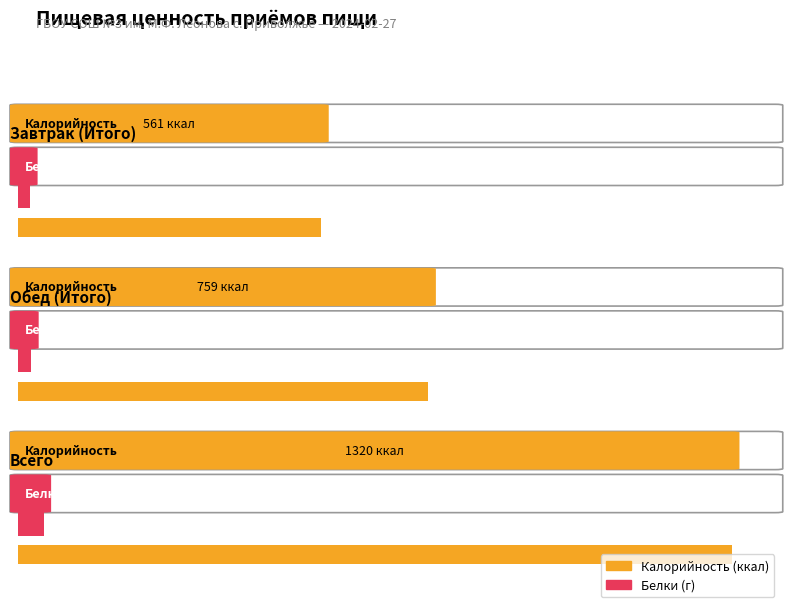

What is the average value of the Белки series?

32